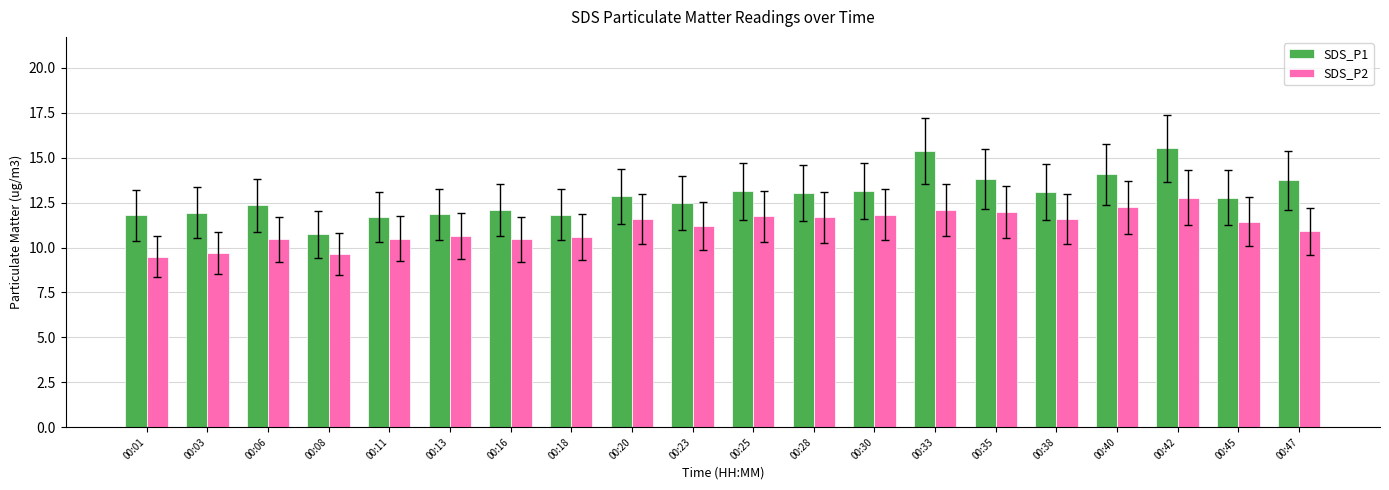

What is the difference between the maximum and minimum values in the SDS_P2 series?

3.3